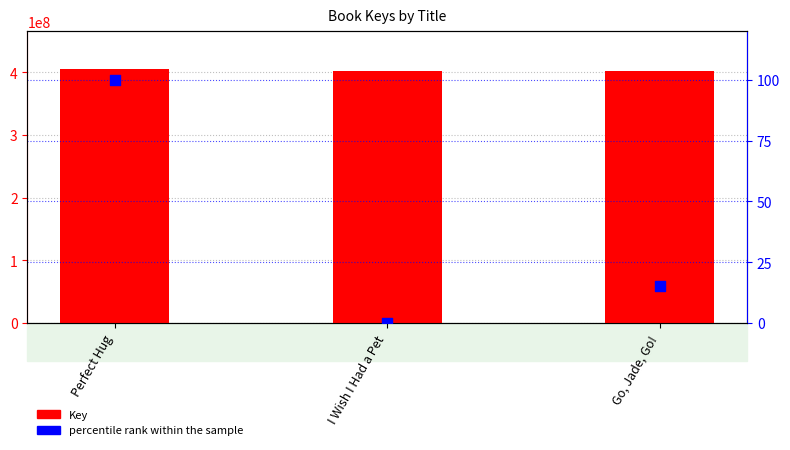

Which series has the largest total across all categories?

Key